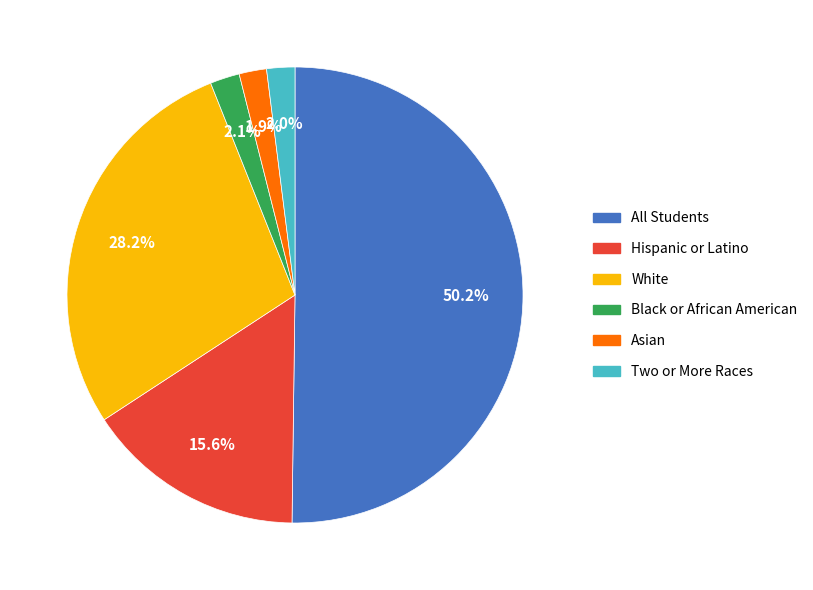

Count the number of slices in the pie.

6